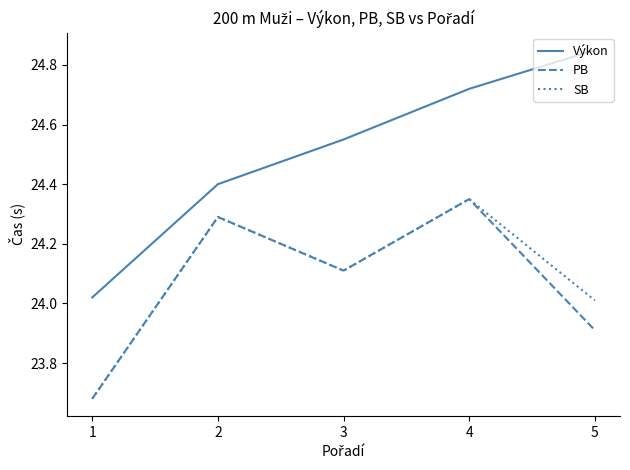

What are all the series names shown in the legend?

Výkon, PB, SB